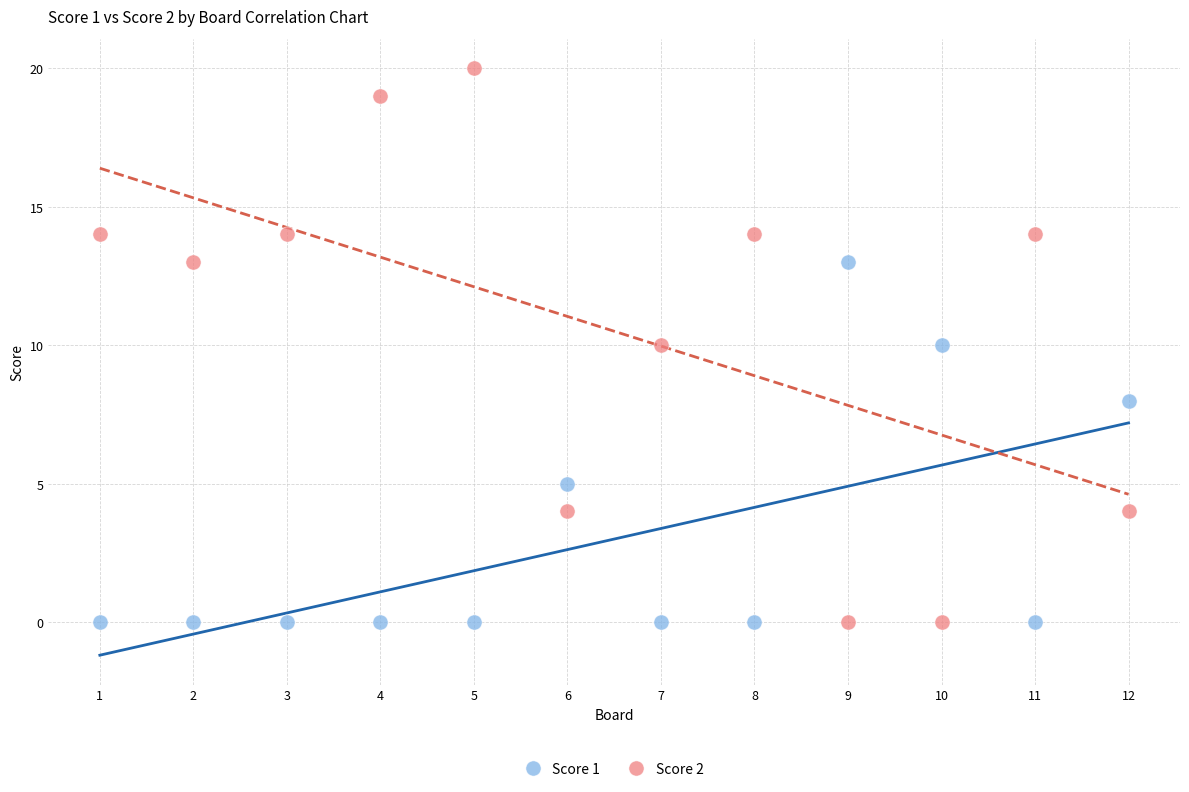

Which series contains the highest Y value?

Score 2